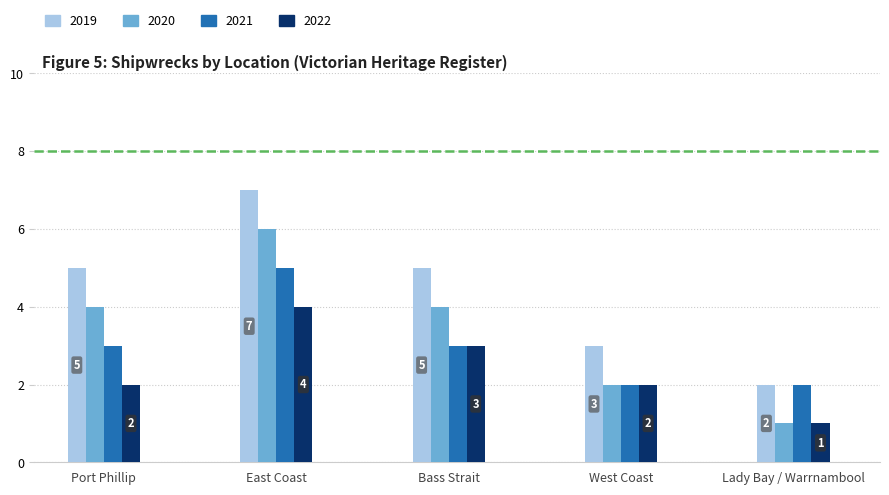

Count the 2020 values in the range 2 to 4.

3